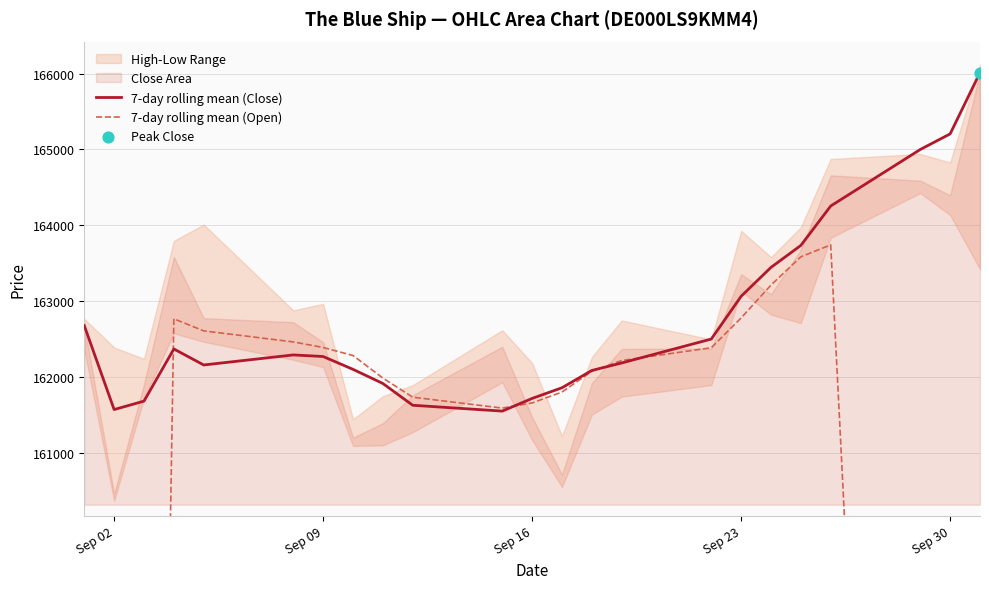

What is the highest value of the 7-day rolling mean (Close) series?

166013.0